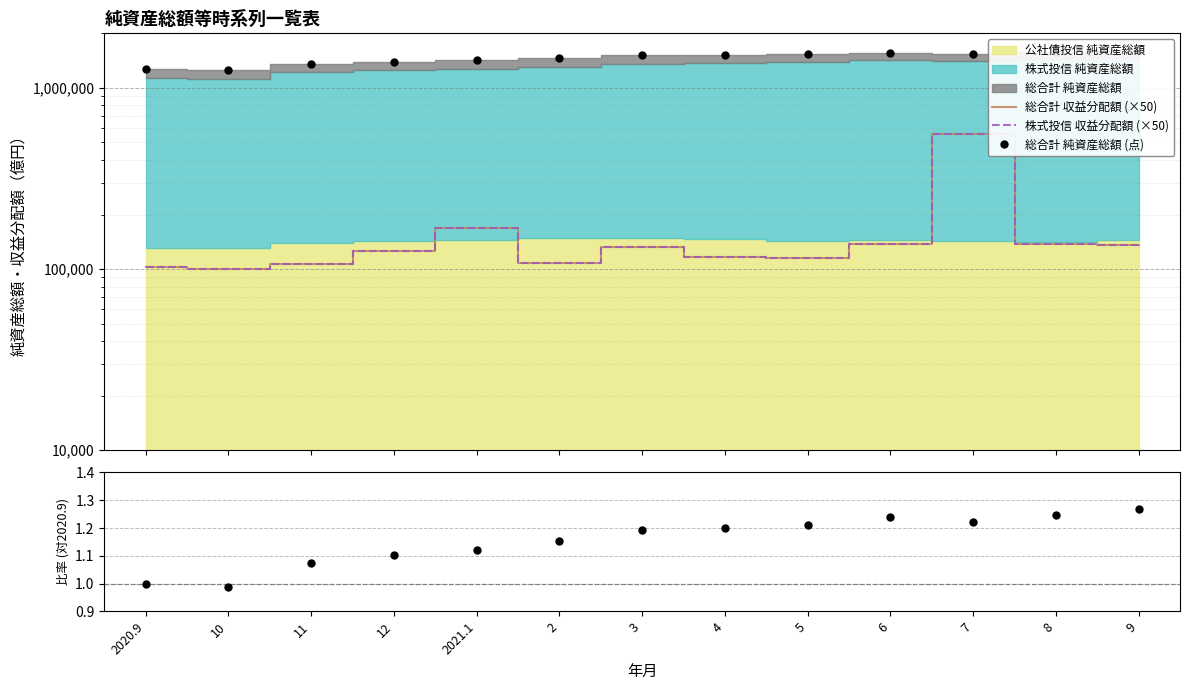

At which label is 総合計 収益分配額 (×50) closest to 326975?

2021.1